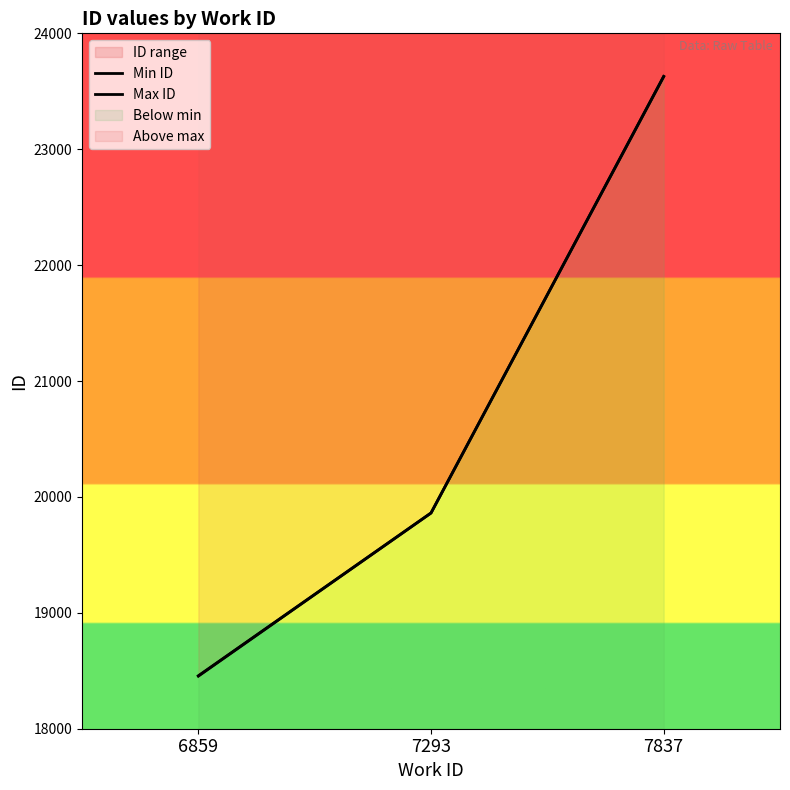

Count the number of data series in this chart.

2